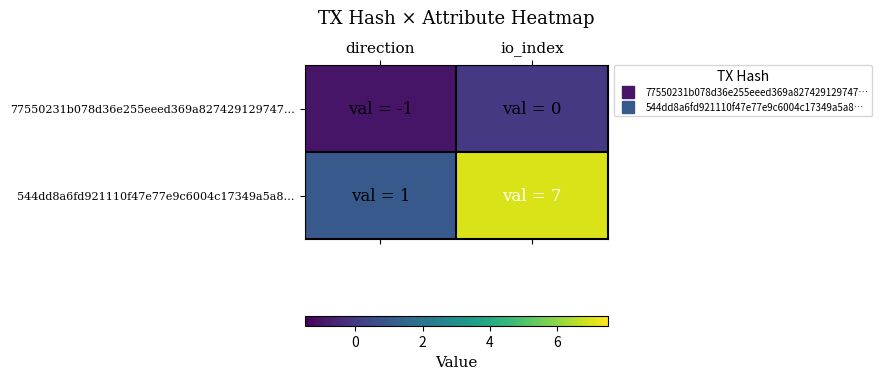

At which category is the sum across all series the highest?

io_index